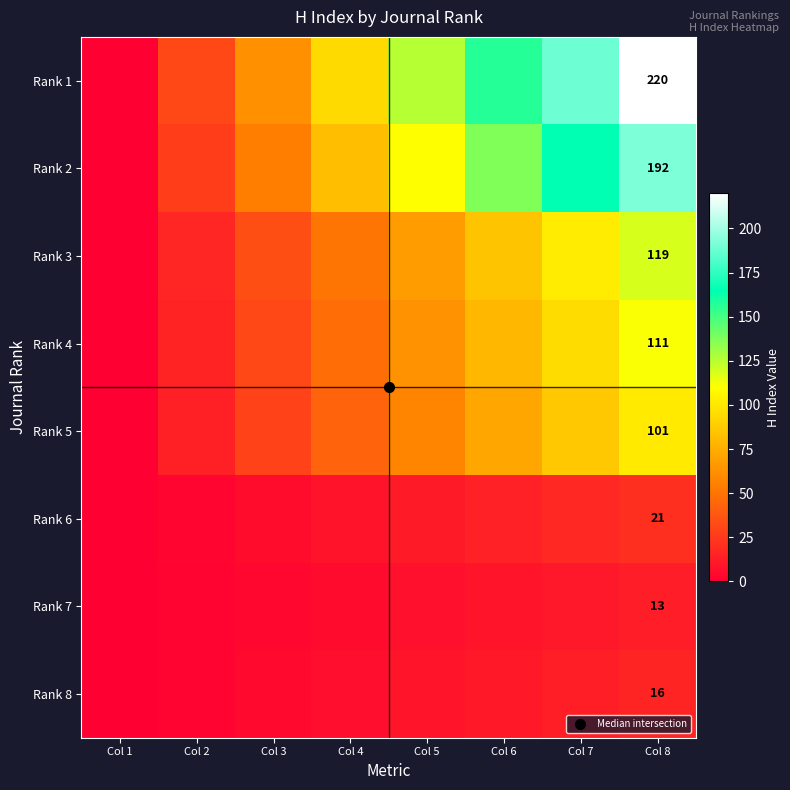

How many data points does each series have?

8